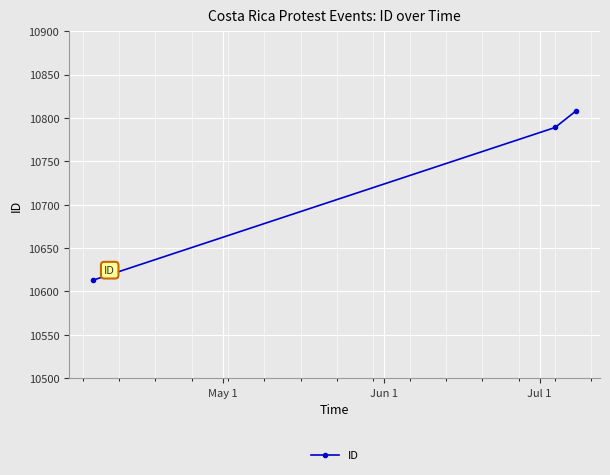

What is the smallest value displayed?

10613